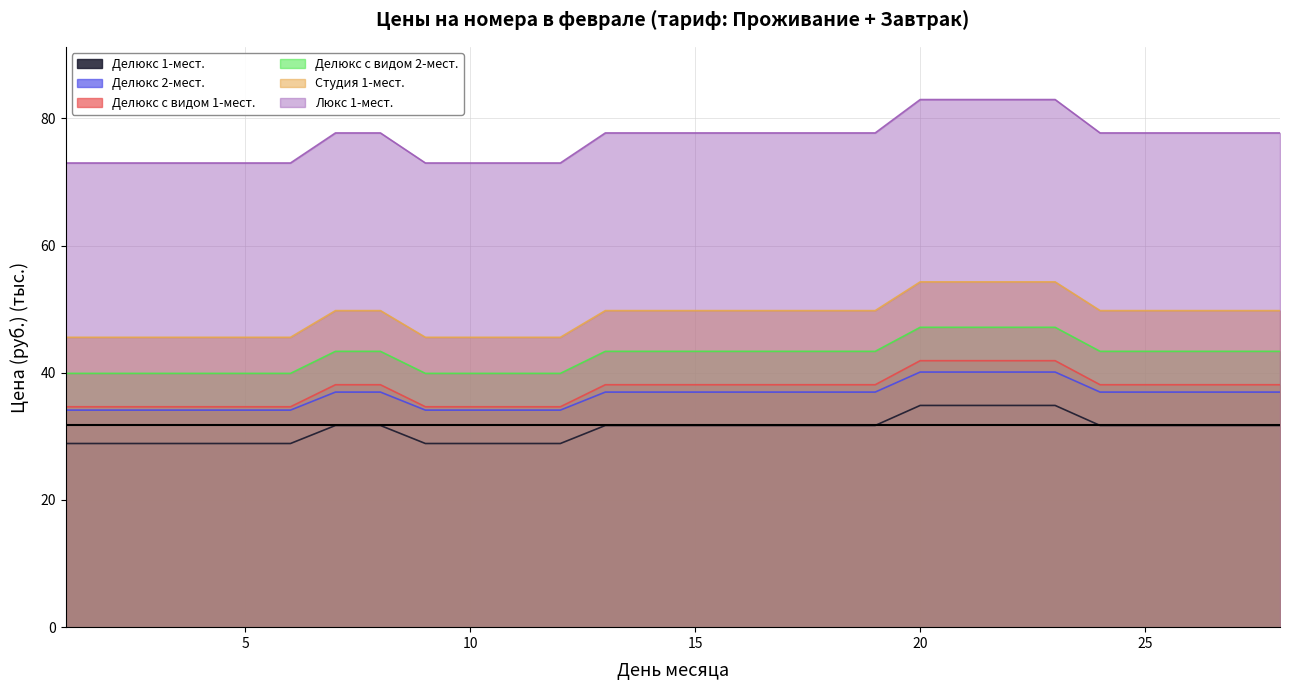

Does the chart have visible grid lines?

Yes